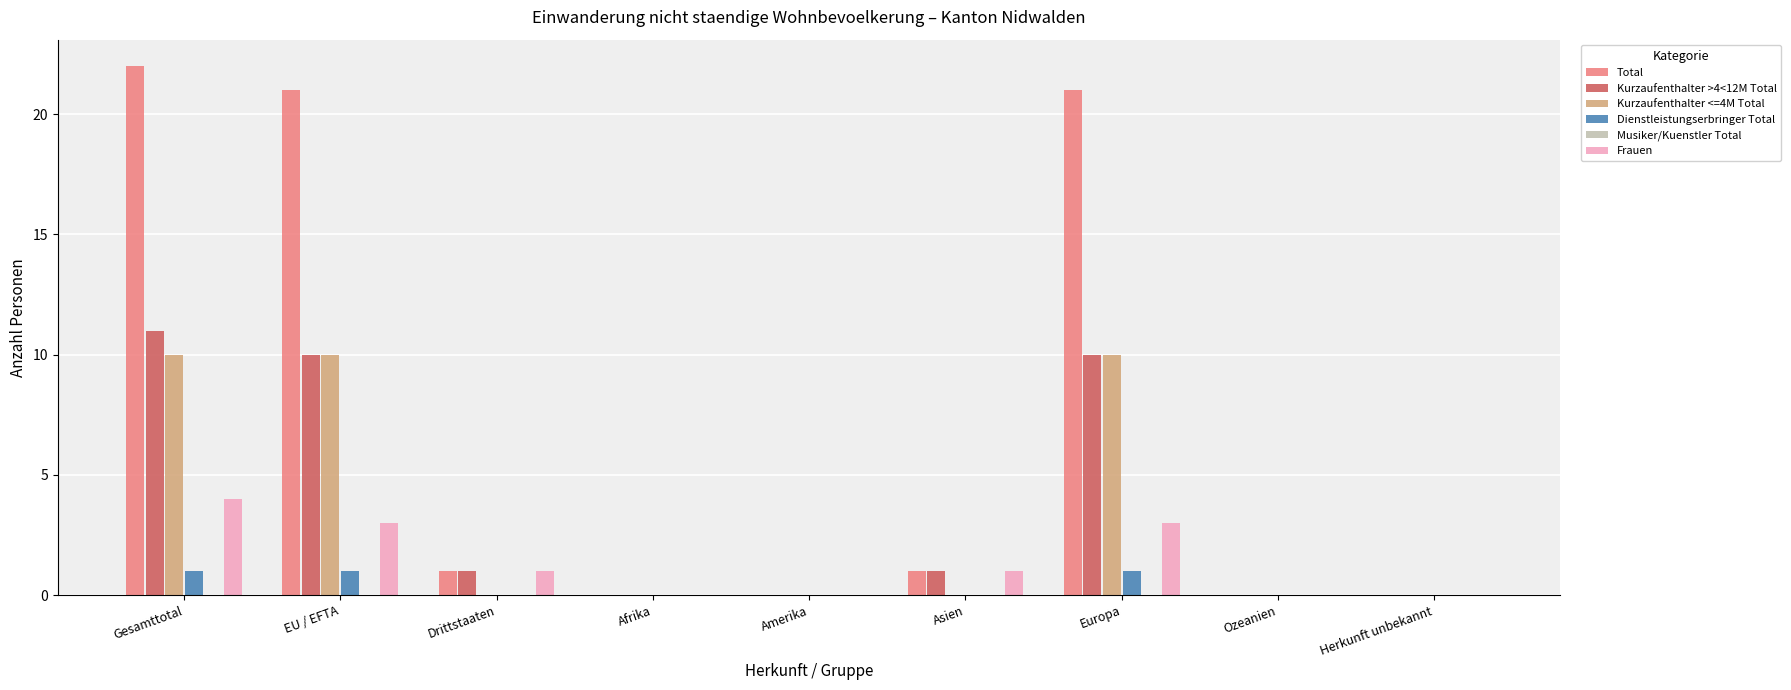

What is the sum of the Frauen values at Afrika and EU / EFTA?

3